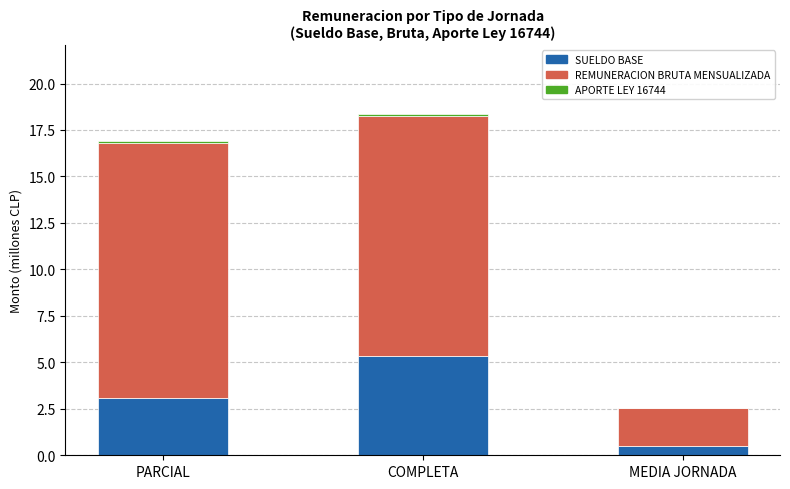

What is the maximum value for SUELDO BASE?

5.3